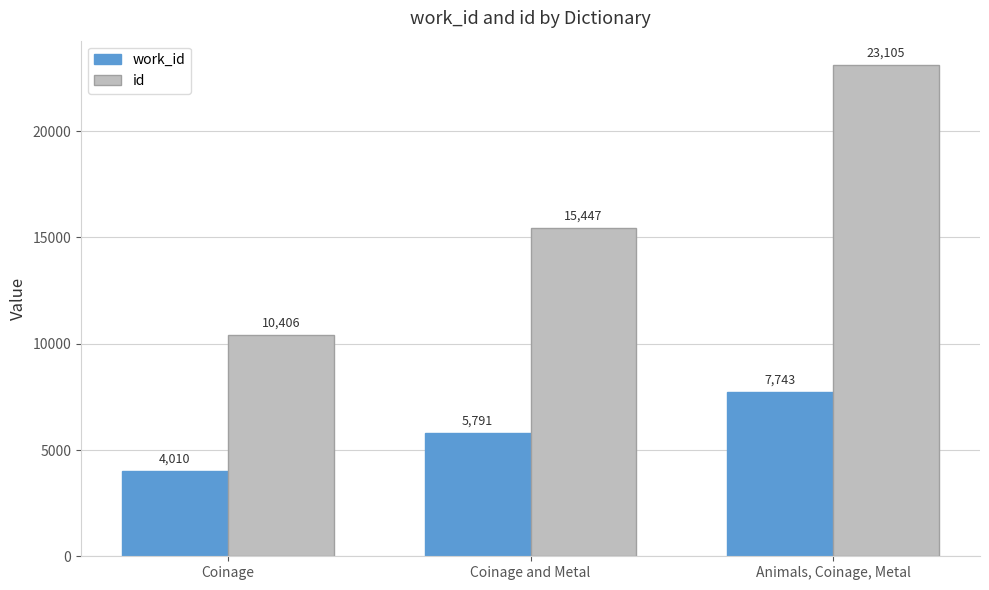

Where is id nearest to the value 16755?

Coinage and Metal